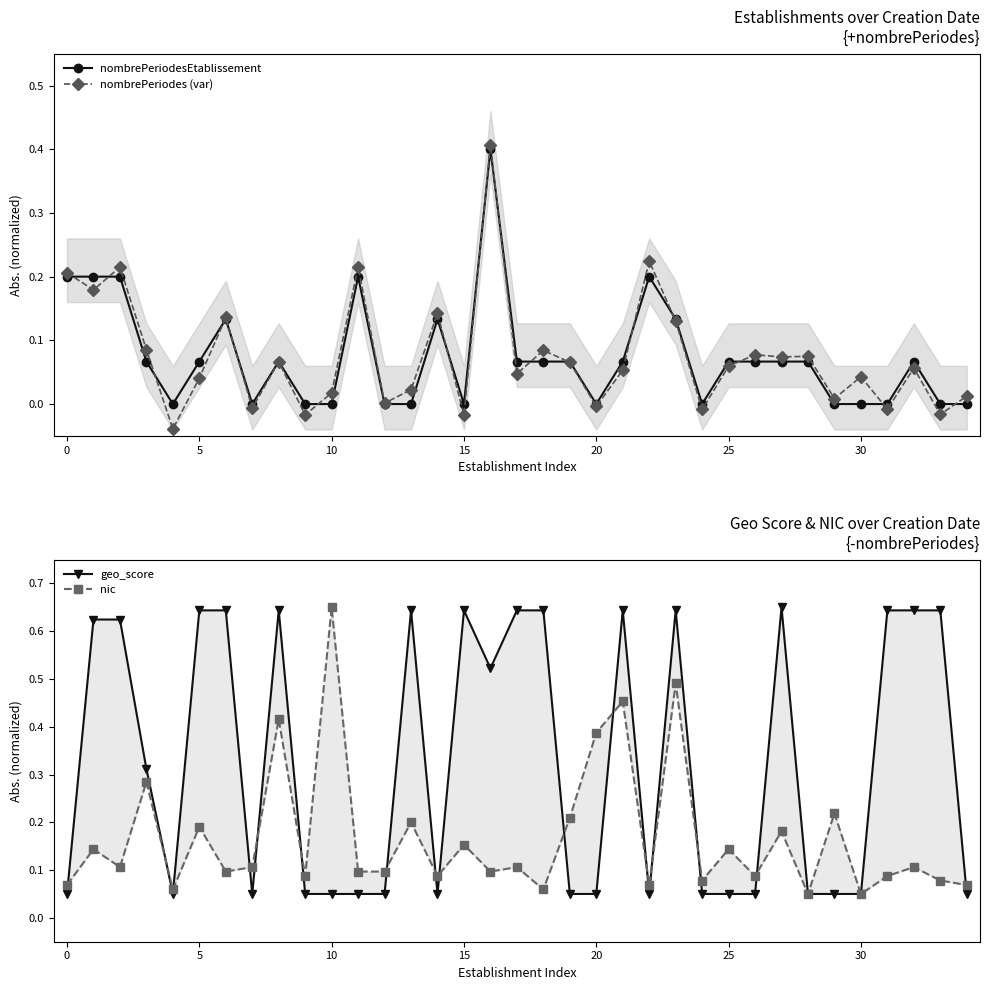

How many series are shown in this chart?

4